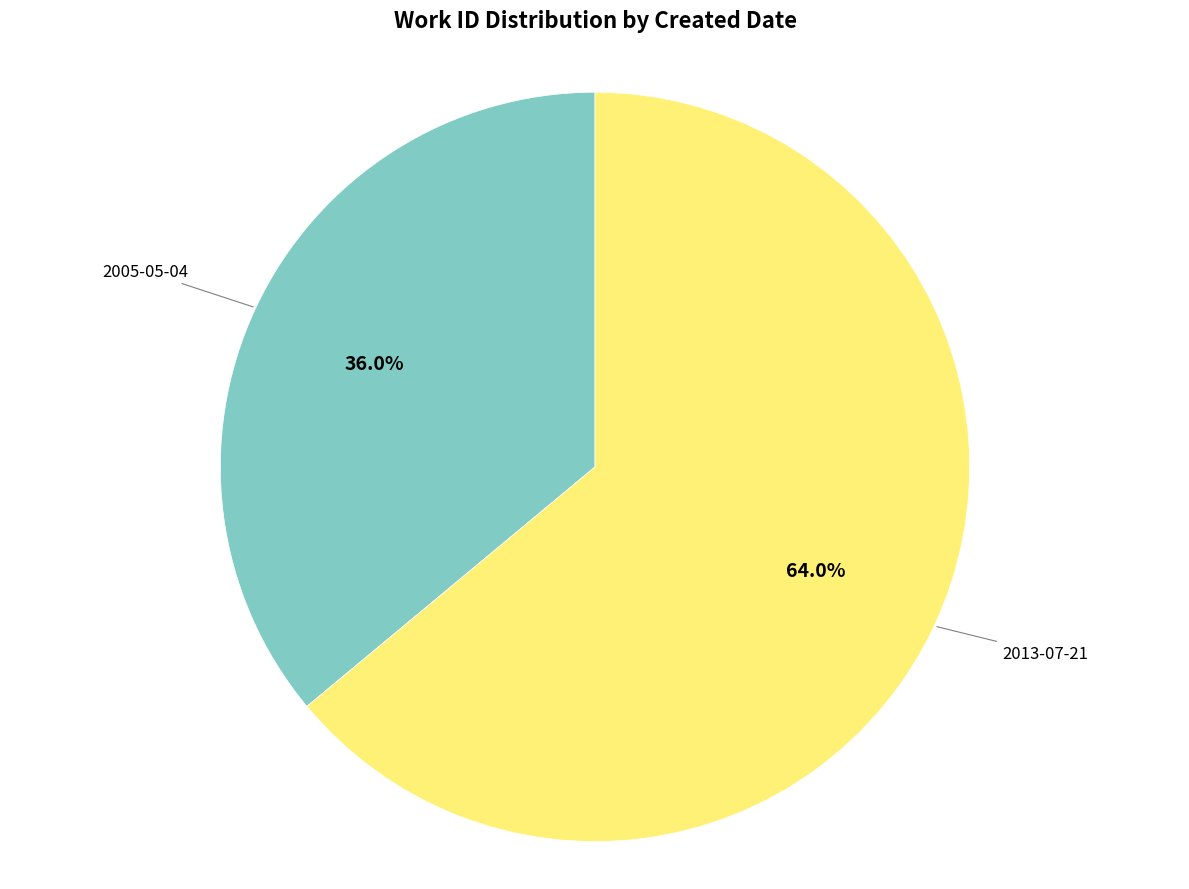

Is the sum of 2013-07-21 and 2005-05-04 greater than half?

Yes